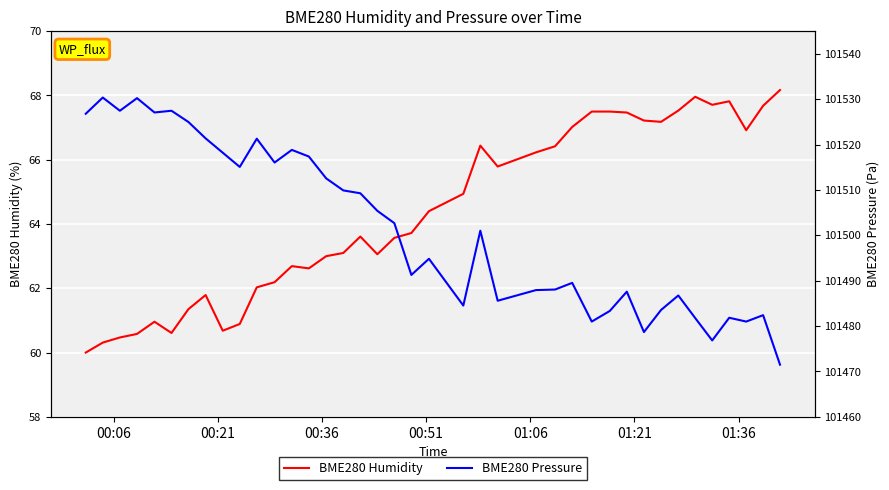

What is the difference between the maximum and minimum values in the BME280 Pressure series?

58.9